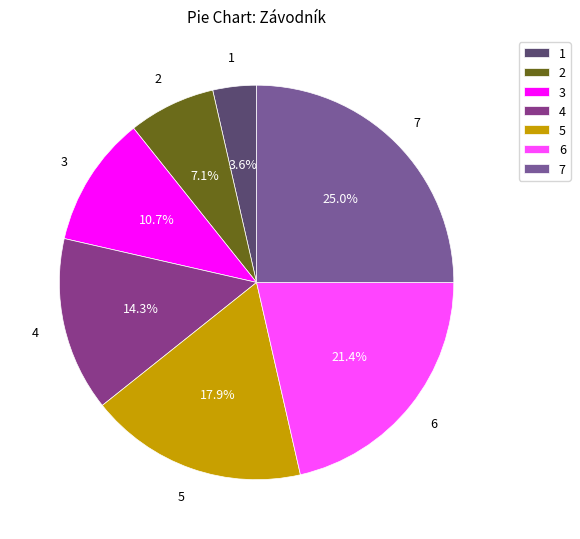

What portion of the pie excludes 7?

75.0%